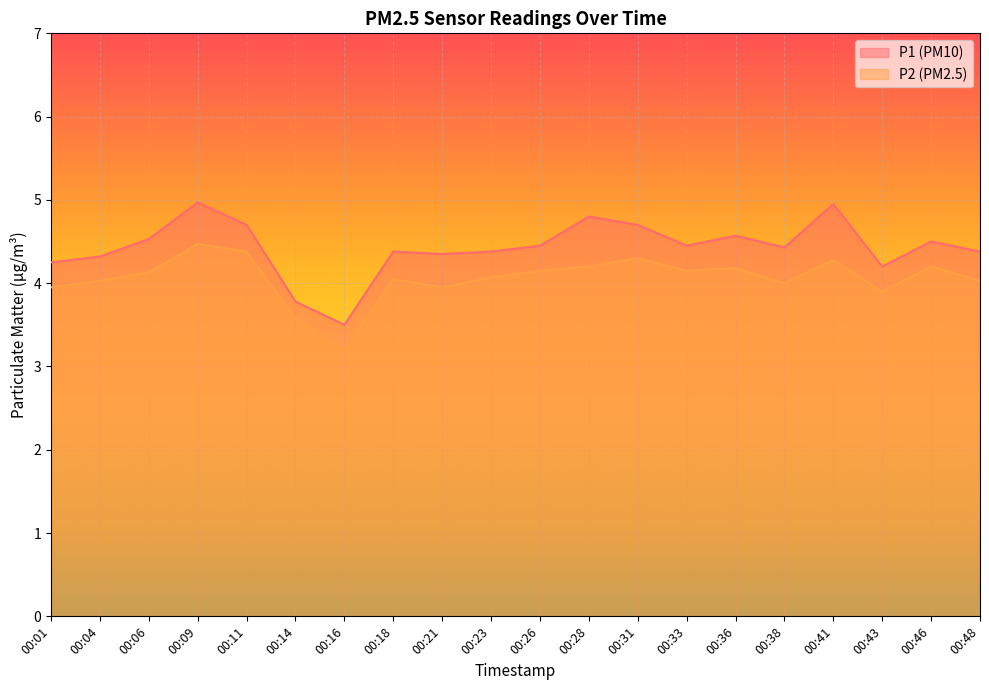

How many interior local peaks does the P1 series have?

6